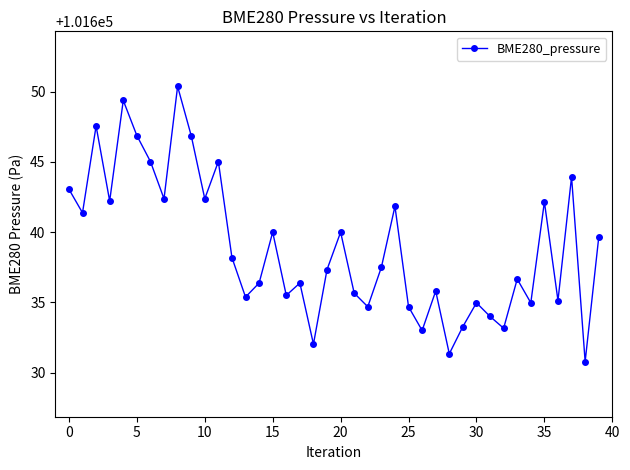

What is the difference between the second highest and second lowest values?

18.0